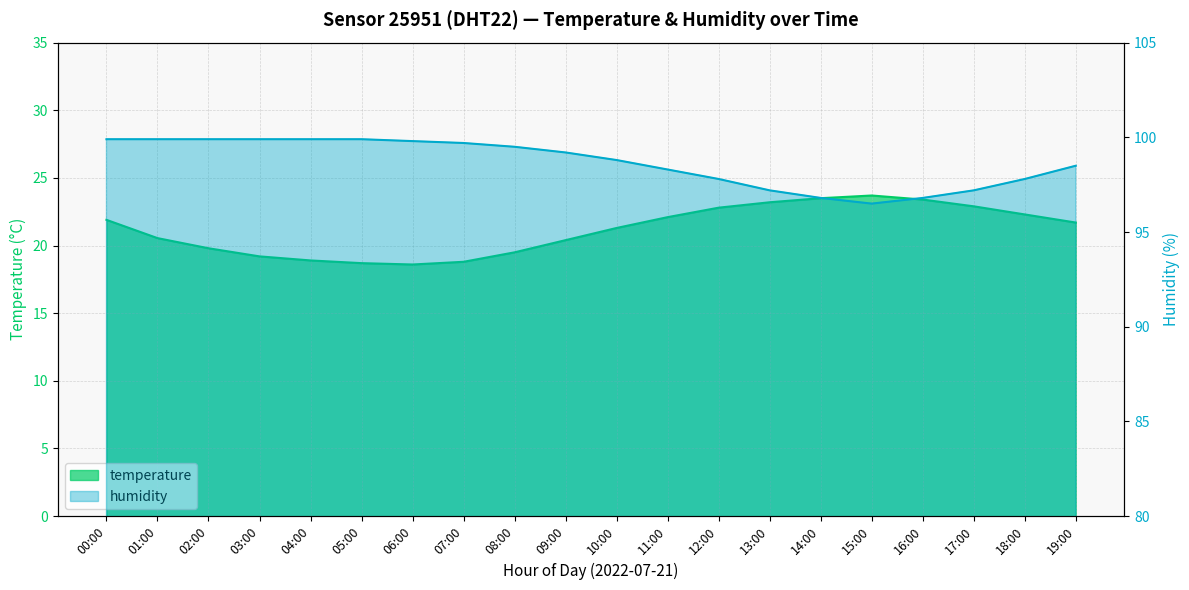

Rank the categories by humidity value from lowest to highest.

15:00, 14:00, 16:00, 13:00, 17:00, 12:00, 18:00, 11:00, 19:00, 10:00, 09:00, 08:00, 07:00, 06:00, 00:00, 01:00, 02:00, 03:00, 04:00, 05:00